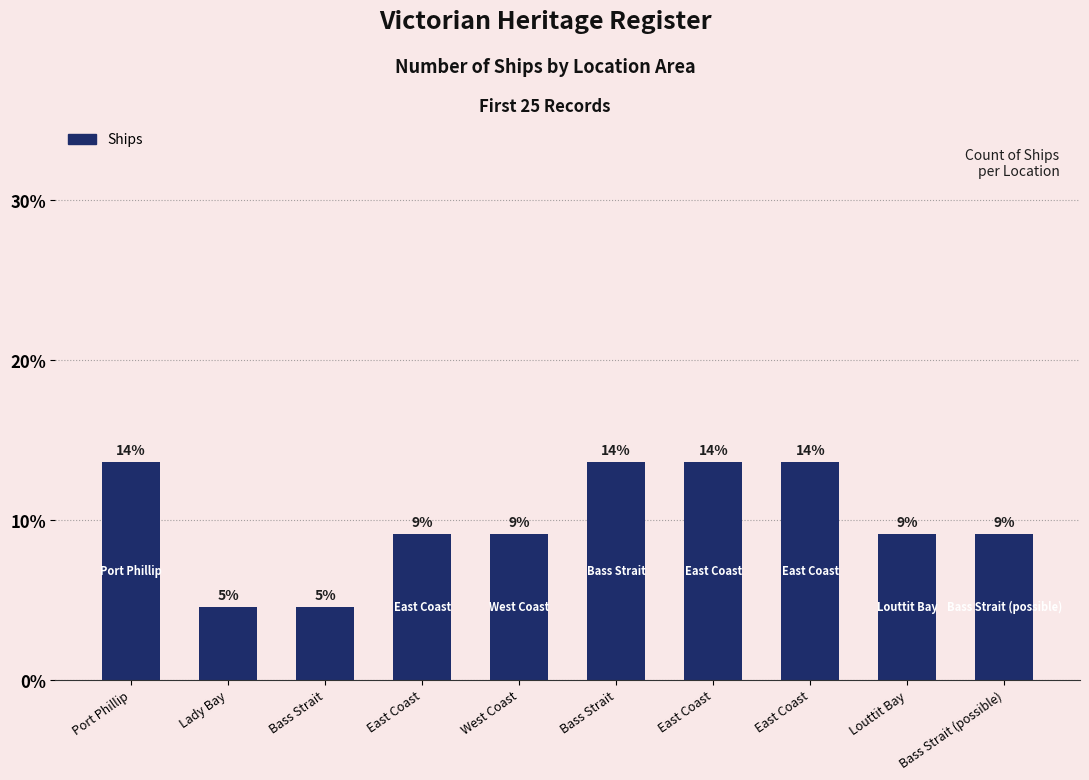

True or false: the data shows 5.6 at Bass Strait.

False